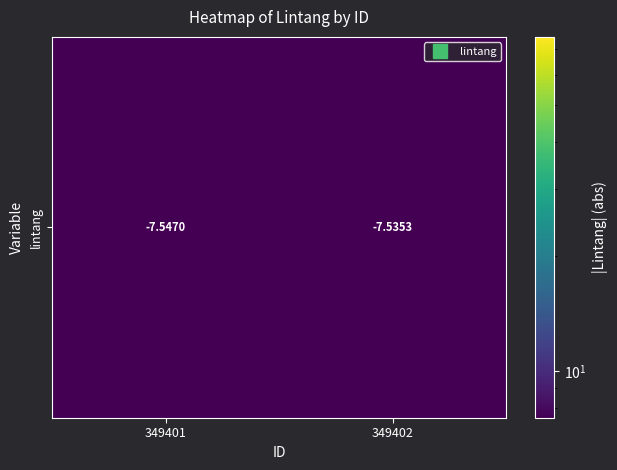

What is the greatest value displayed?

7.5